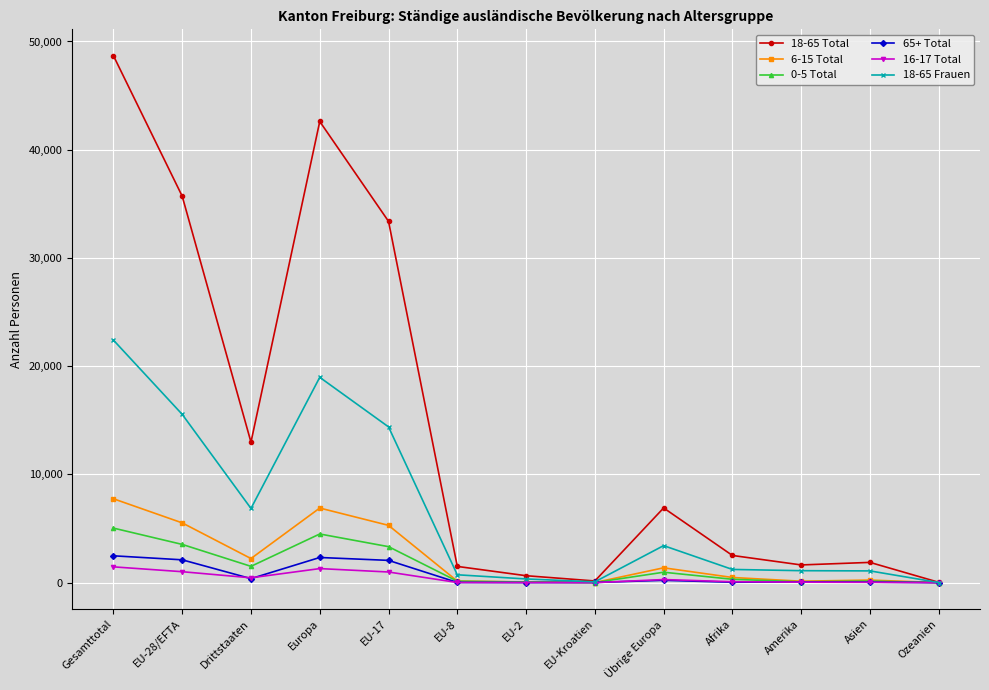

What is the average value of the 6-15 Total series?

2318